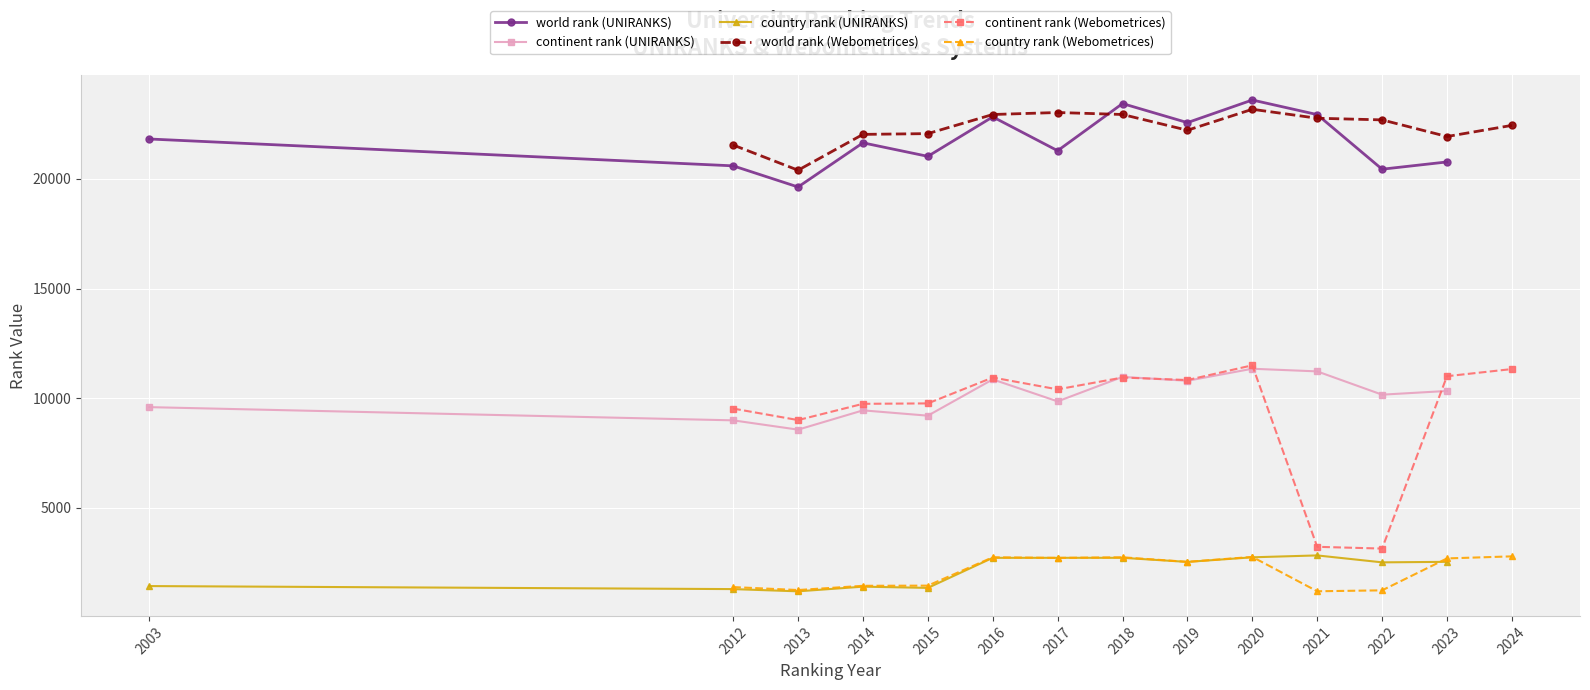

How many values in the country rank (UNIRANKS) series are below 2541?

6